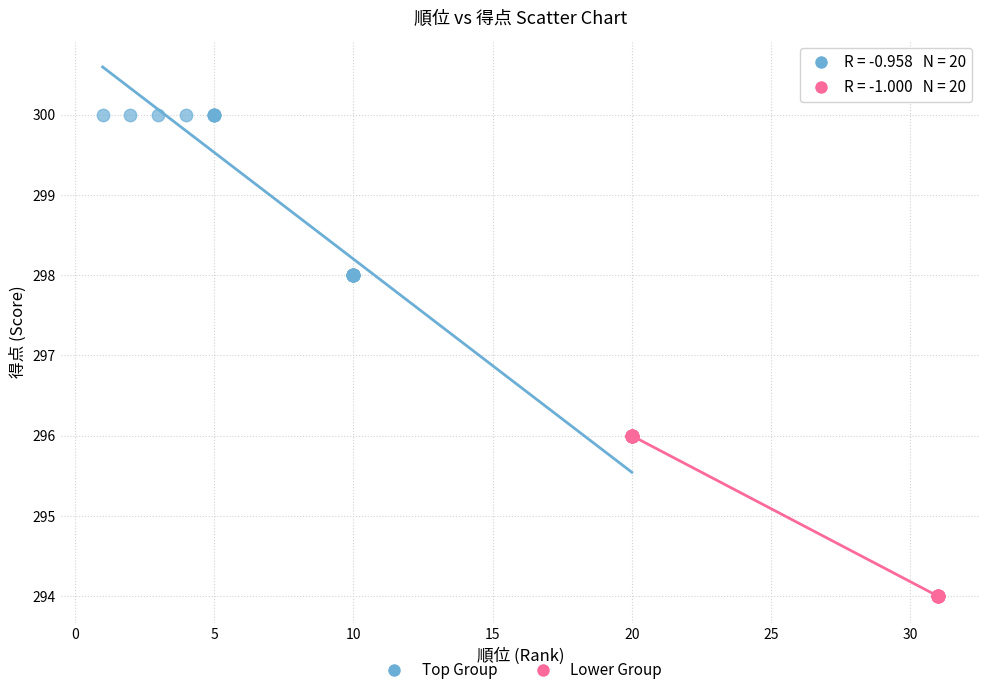

Which series has the largest Y range (max minus min)?

Top Group